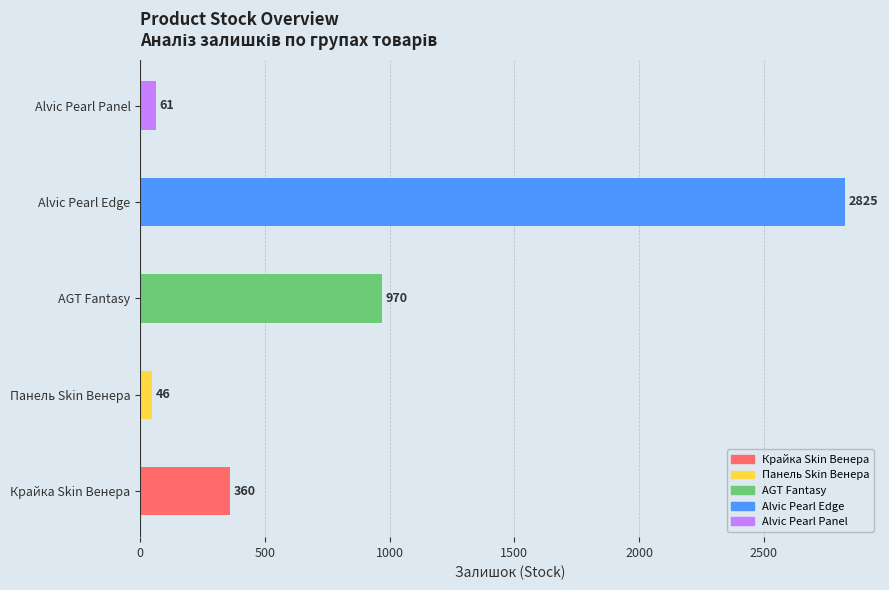

Where is the data nearest to the value 1435?

AGT Fantasy